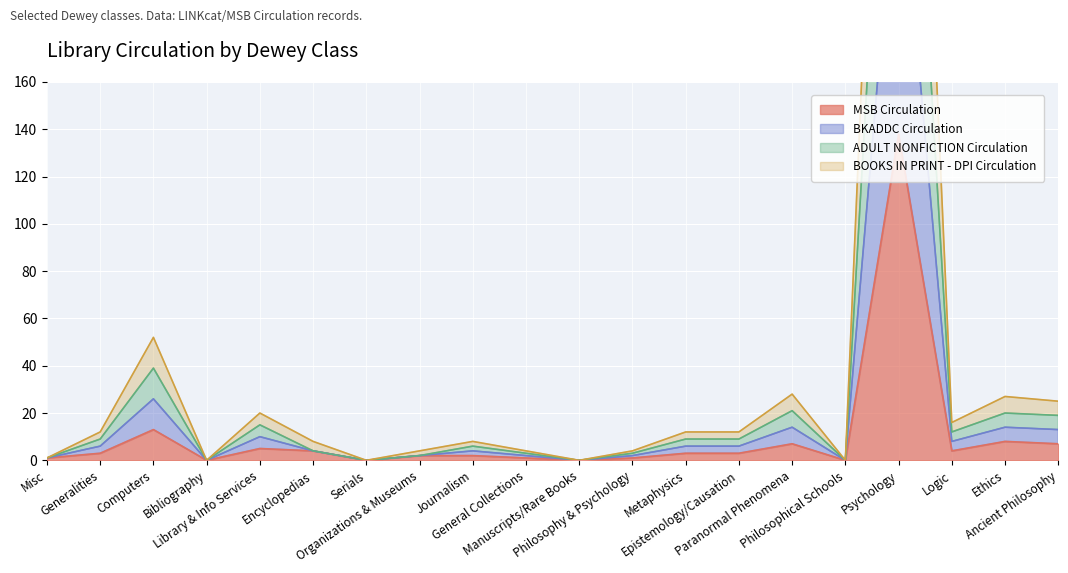

List the series in order of their overall mean, highest first.

ADULT NONFICTION Circulation, BKADDC Circulation, BOOKS IN PRINT - DPI Circulation, MSB Circulation